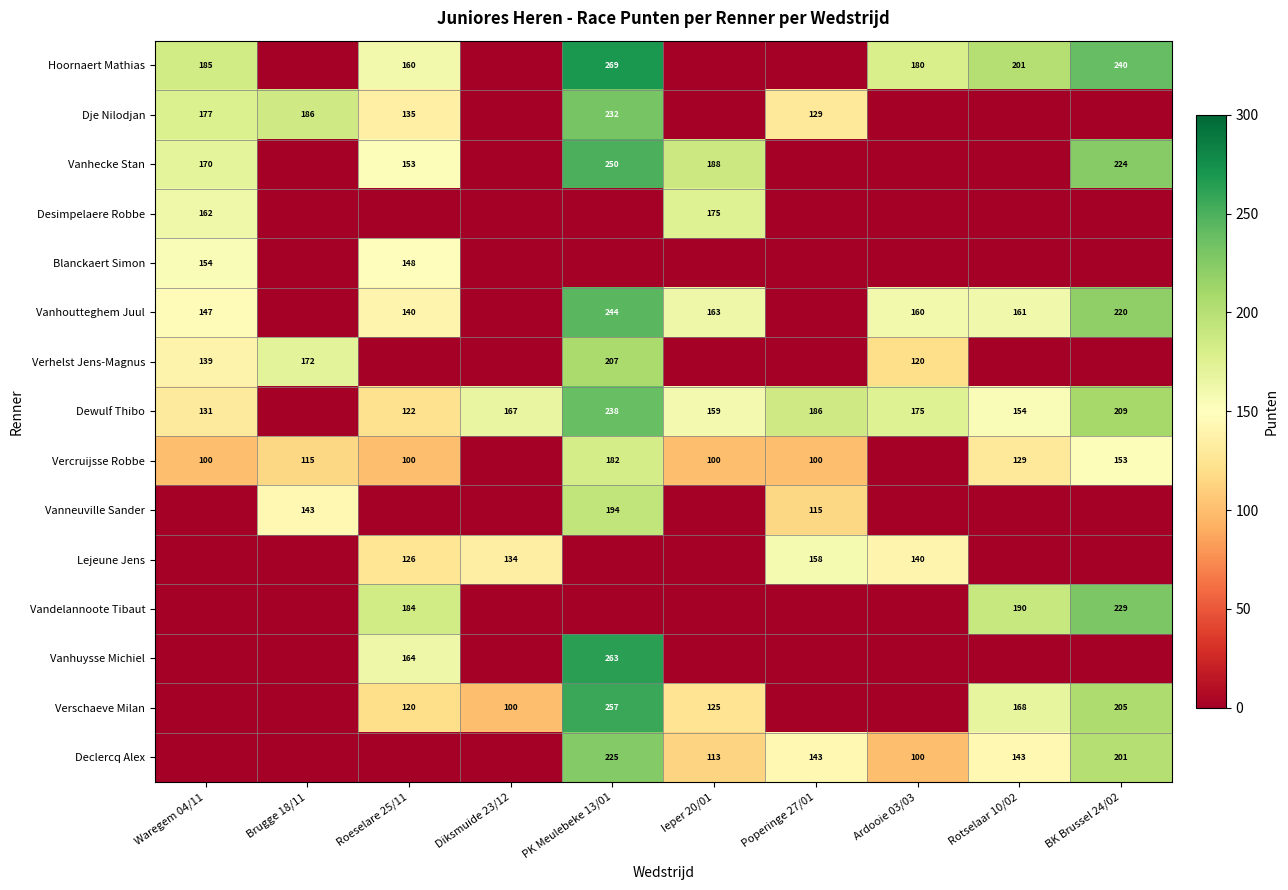

Is the value of Declercq Alex at BK Brussel 24/02 greater than the value of Verschaeve Milan at Rotselaar 10/02?

Yes